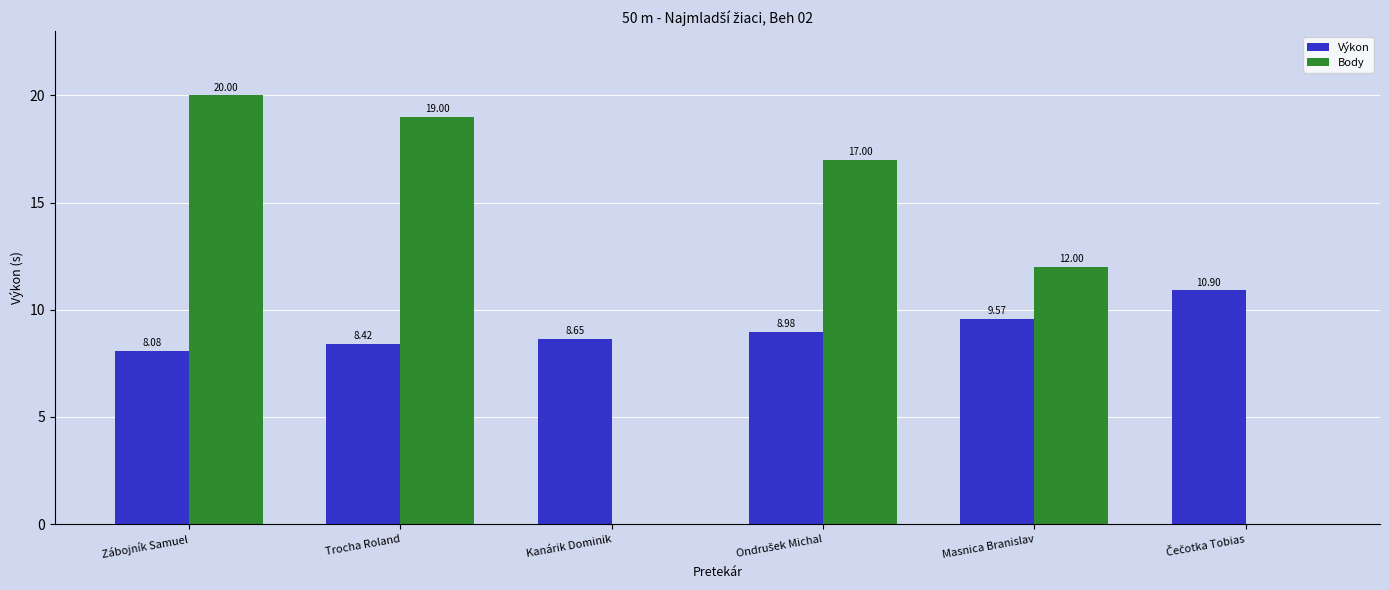

Which series changed the most between Trocha Roland and Masnica Branislav?

Body